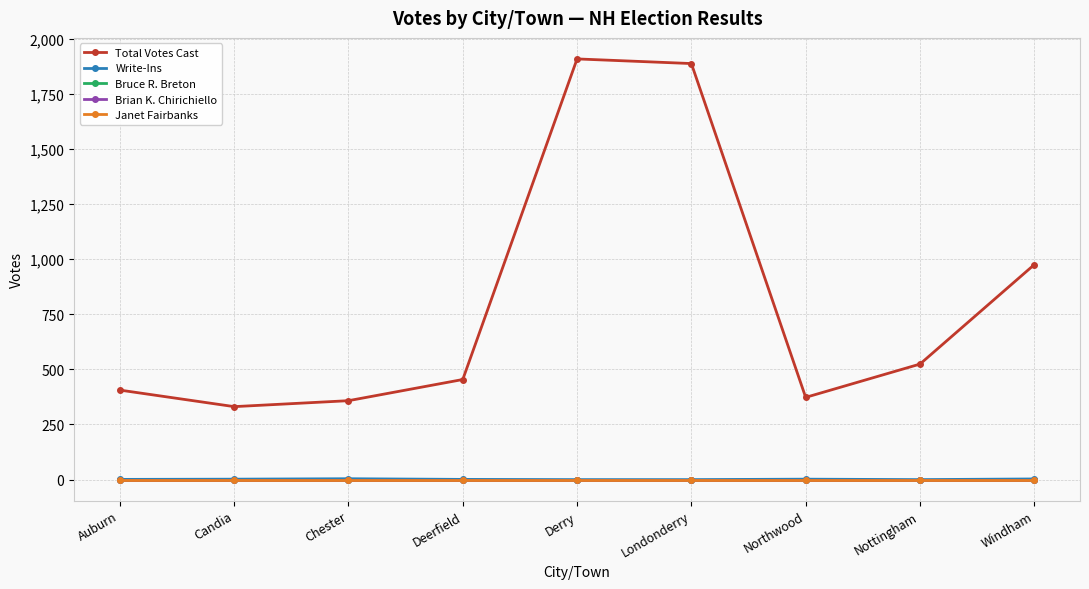

How many lines are shown in the chart?

5